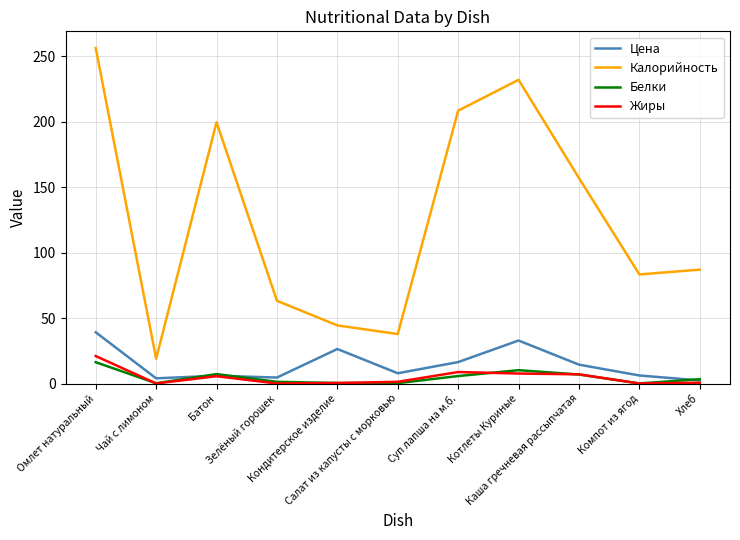

True or false: Калорийность and Жиры intersect in this chart.

False